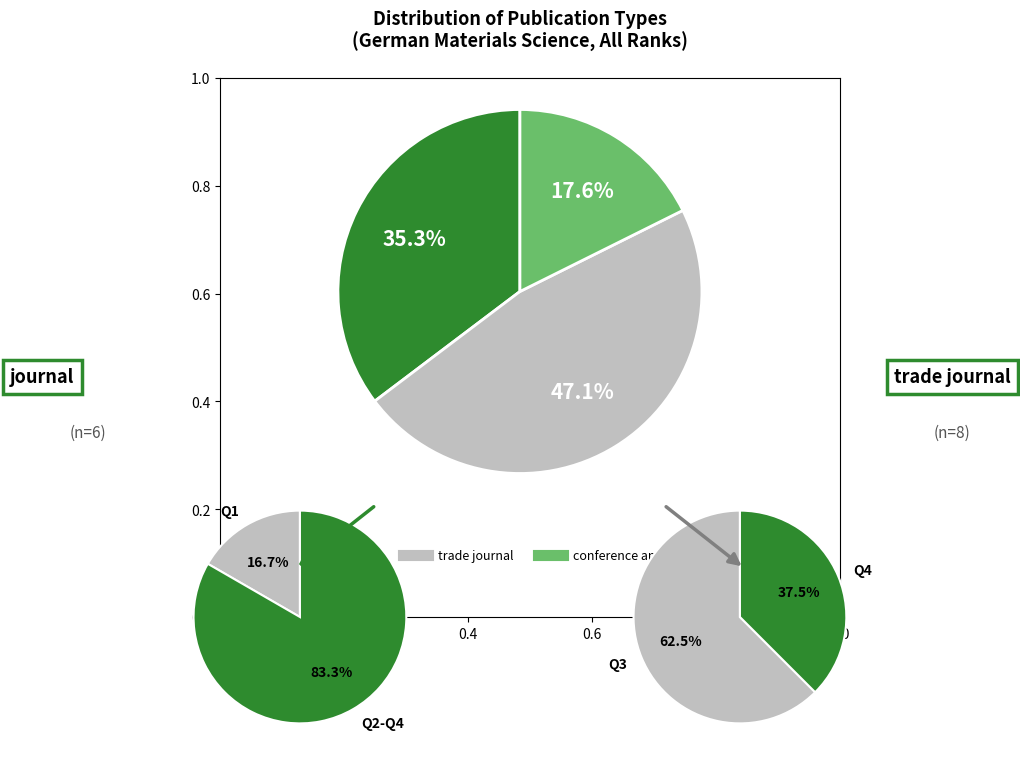

To the nearest percent, what is the average slice percentage?

33%